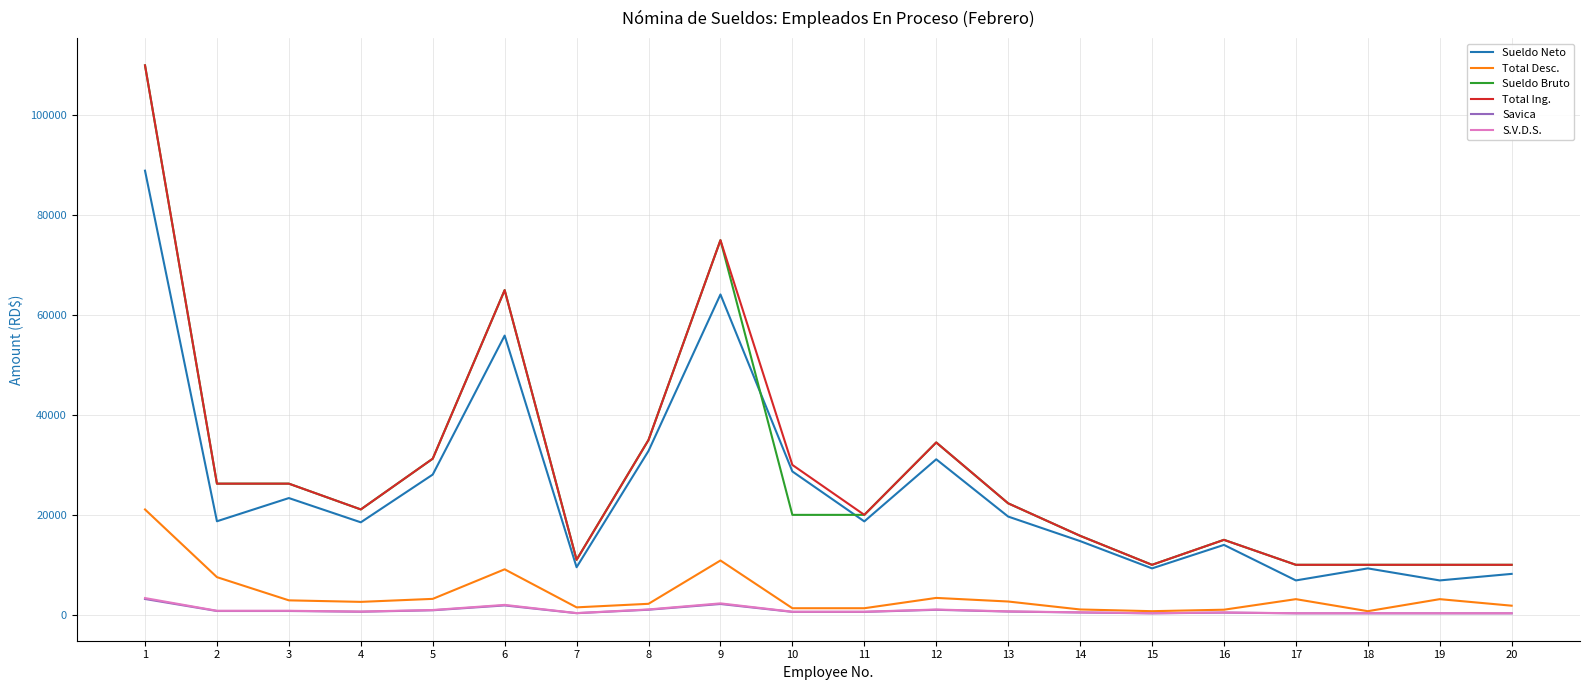

Is the value of Total Ing. at 17 greater than the value of Total Desc. at 19?

Yes